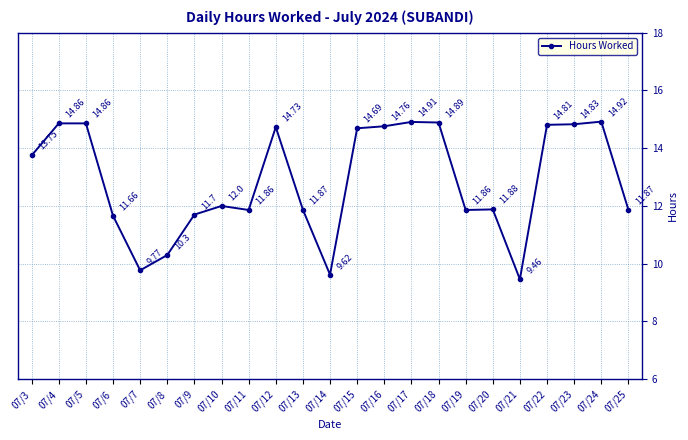

What is the value of the 12th point from the left?

9.6